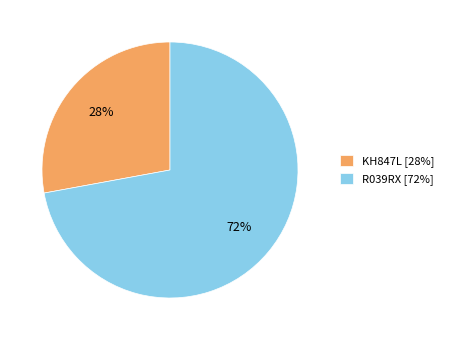

Which category has the smallest portion of the pie?

KH847L